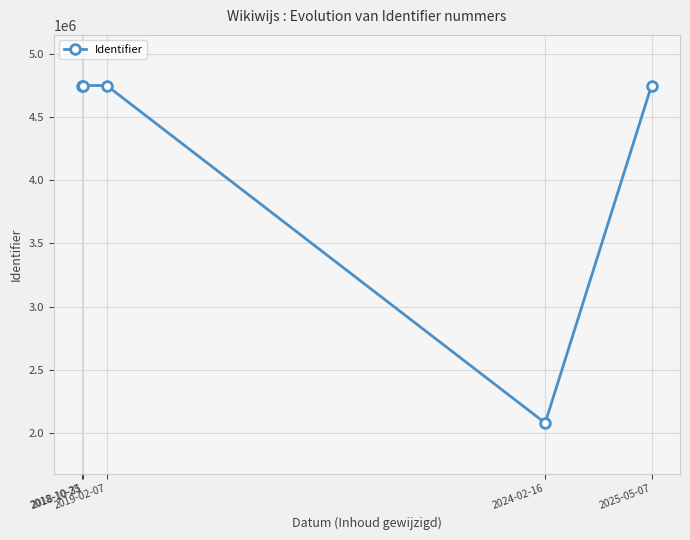

What is the maximum value shown in the chart?

4748174